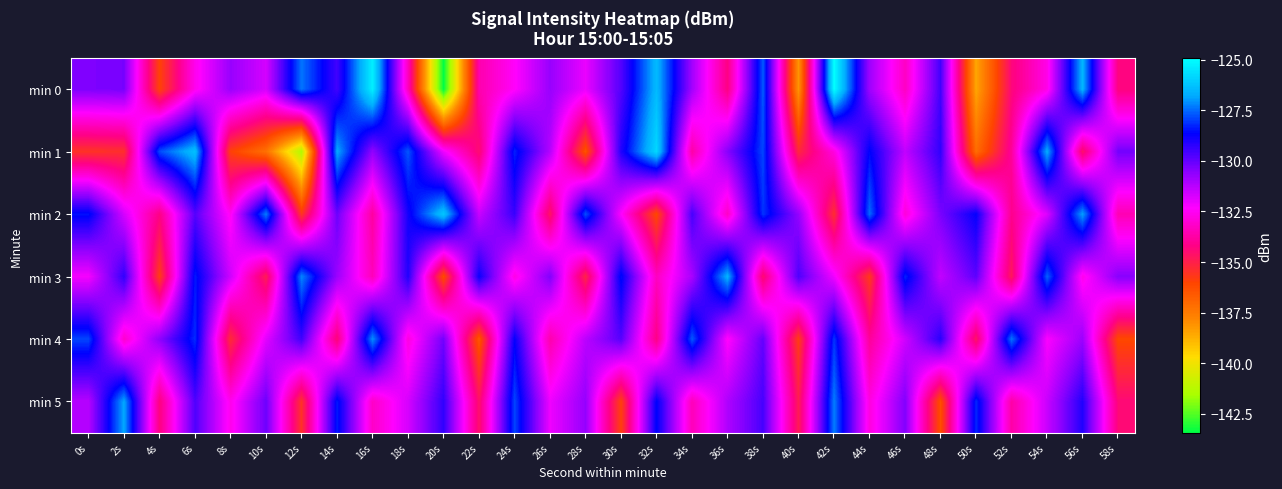

What is the maximum value shown in the chart?

-124.9